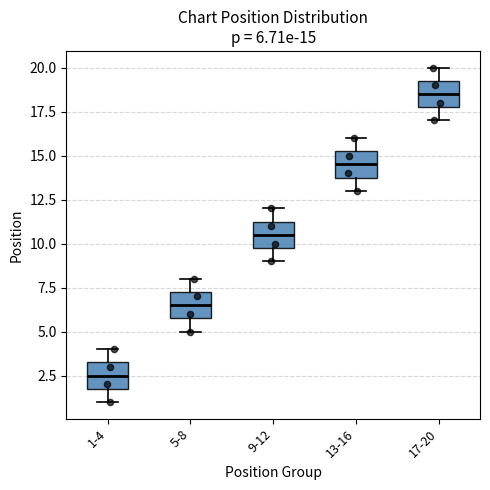

Which box has the highest median line?

17-20